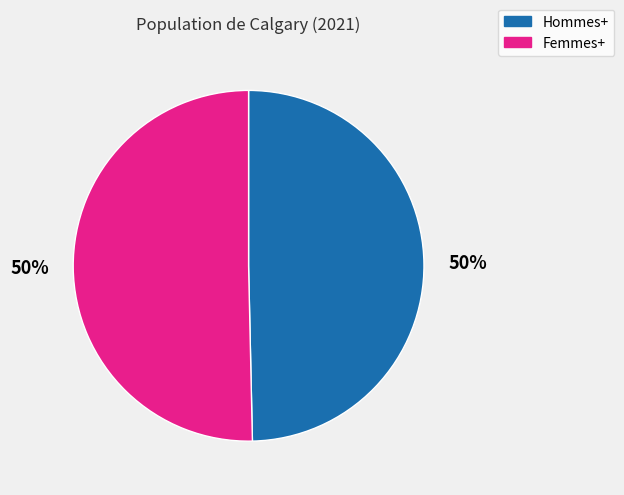

To the nearest percent, what percentage of the pie is Hommes+?

50%